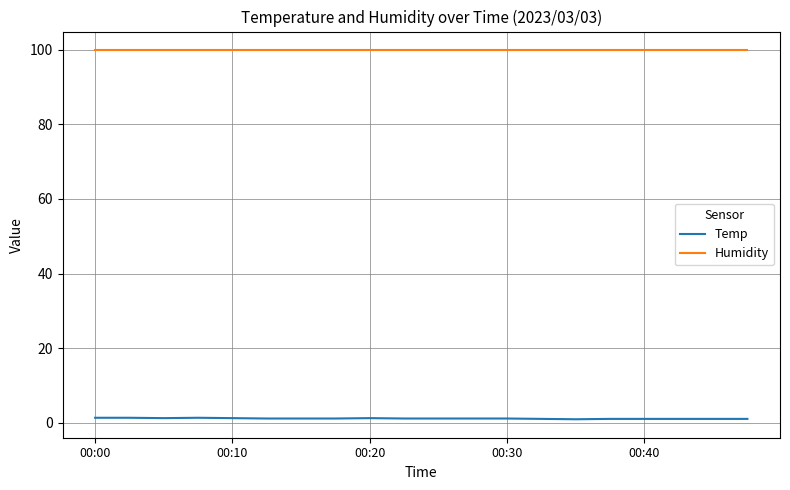

List the series in order of their overall mean, highest first.

Humidity, Temp